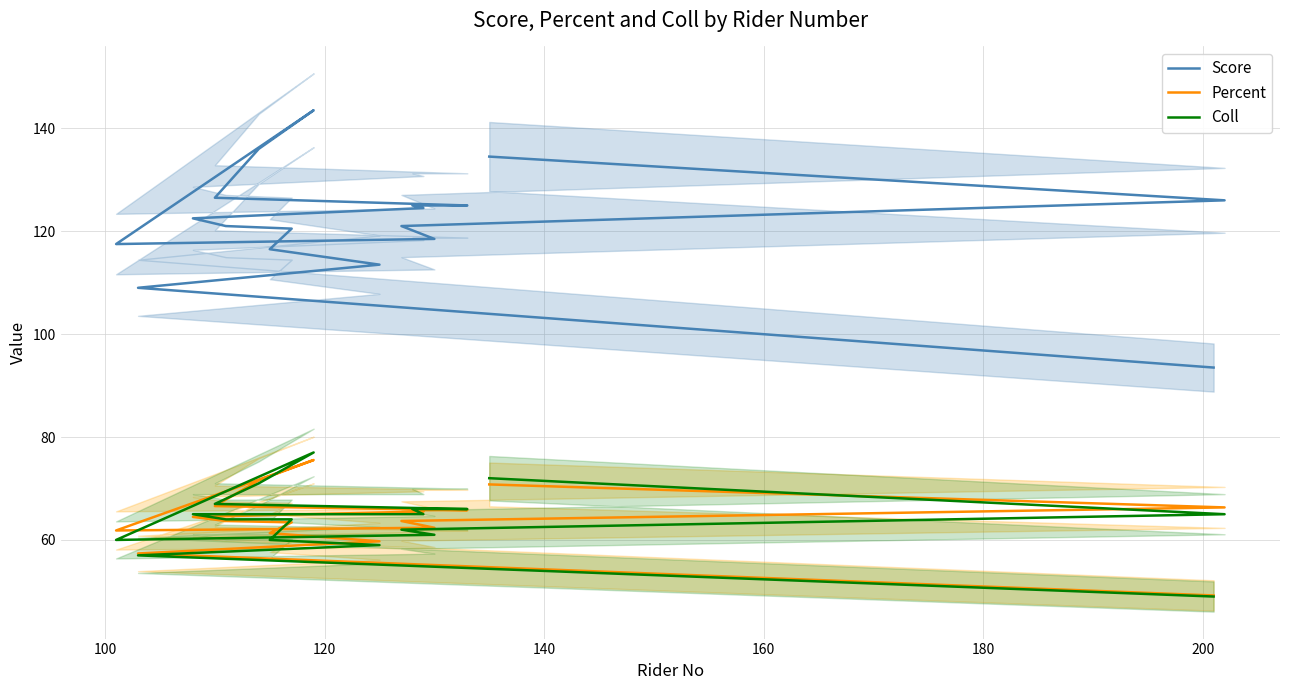

True or false: Coll has more than 2 interior local peaks.

False